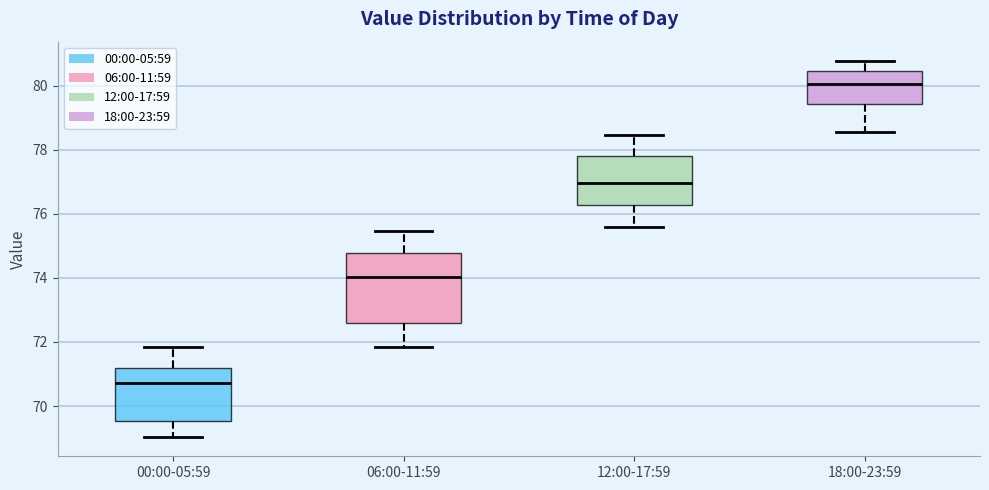

Which box is the tallest, from its lower edge to its upper edge?

06:00-11:59